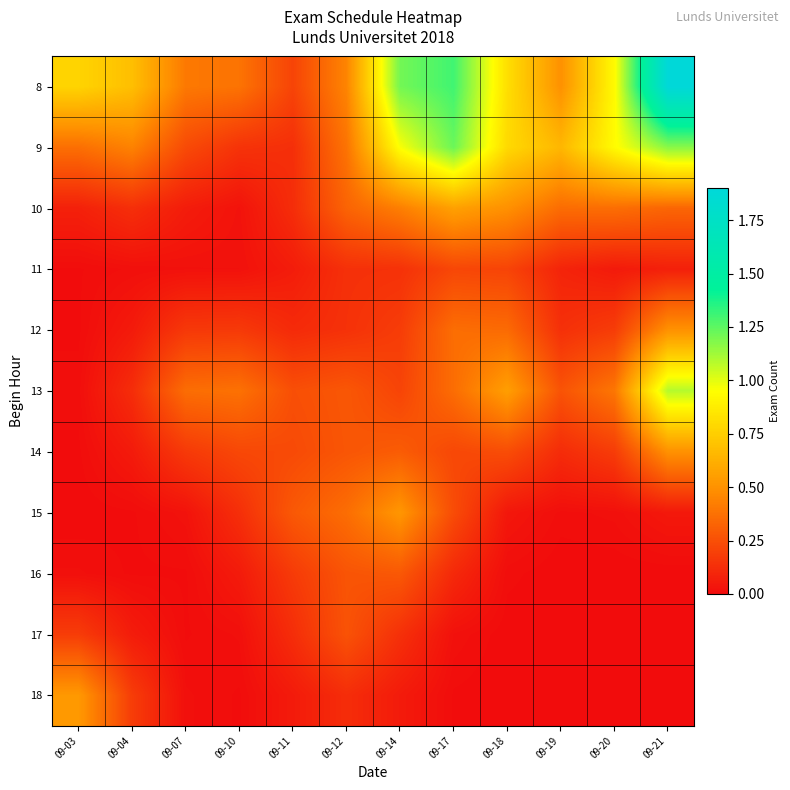

What is the total value across all series at 09-18?

3.5